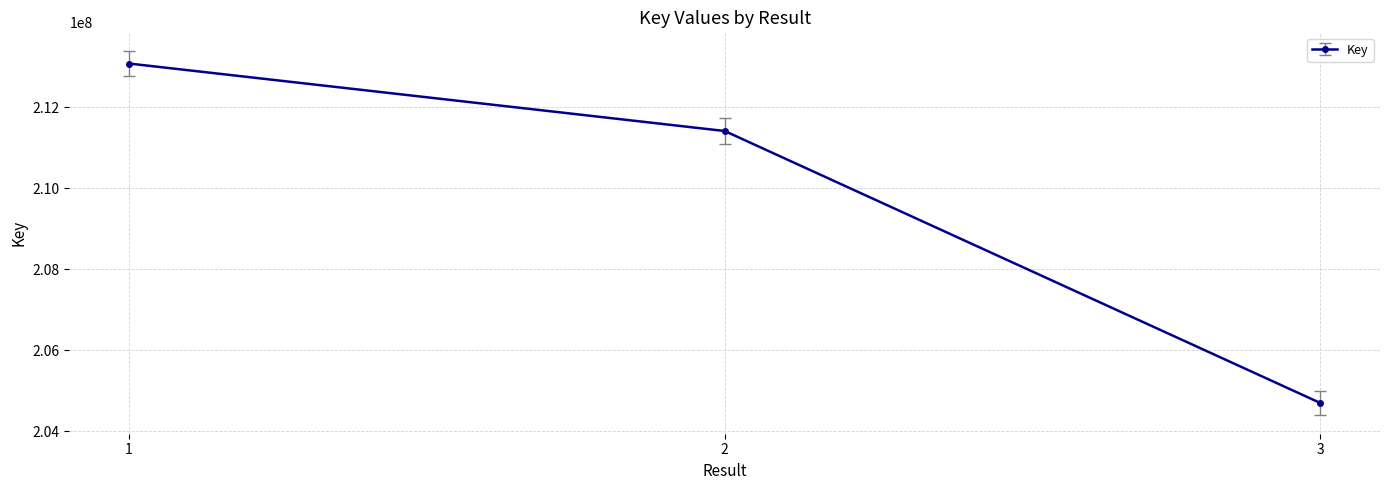

Reading right to left, list all the values displayed in this chart.

3=204701116	2=211414901	1=213080285